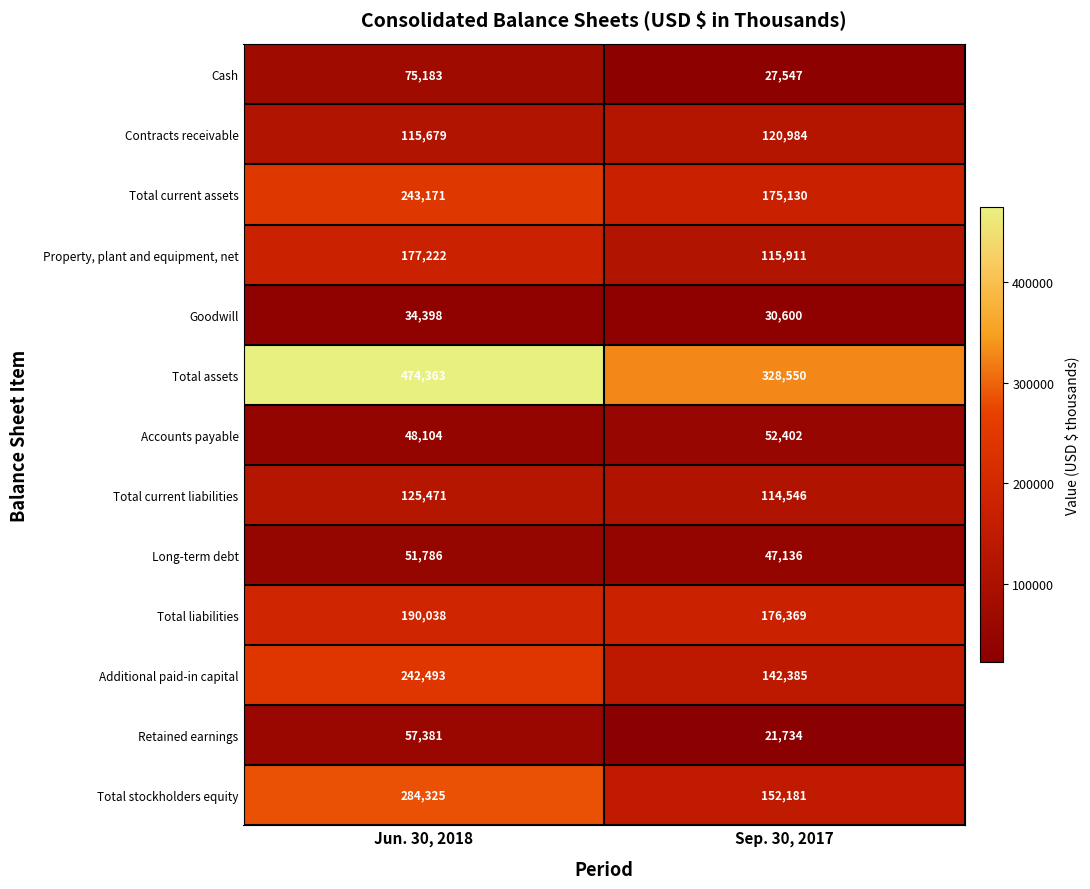

Reading left to right, list all the values displayed in this chart.

Cash: Jun. 30, 2018=75183	Sep. 30, 2017=27547
Contracts receivable: Jun. 30, 2018=115679	Sep. 30, 2017=120984
Total current assets: Jun. 30, 2018=243171	Sep. 30, 2017=175130
Property, plant and equipment, net: Jun. 30, 2018=177222	Sep. 30, 2017=115911
Goodwill: Jun. 30, 2018=34398	Sep. 30, 2017=30600
Total assets: Jun. 30, 2018=474363	Sep. 30, 2017=328550
Accounts payable: Jun. 30, 2018=48104	Sep. 30, 2017=52402
Total current liabilities: Jun. 30, 2018=125471	Sep. 30, 2017=114546
Long-term debt: Jun. 30, 2018=51786	Sep. 30, 2017=47136
Total liabilities: Jun. 30, 2018=190038	Sep. 30, 2017=176369
Additional paid-in capital: Jun. 30, 2018=242493	Sep. 30, 2017=142385
Retained earnings: Jun. 30, 2018=57381	Sep. 30, 2017=21734
Total stockholders equity: Jun. 30, 2018=284325	Sep. 30, 2017=152181